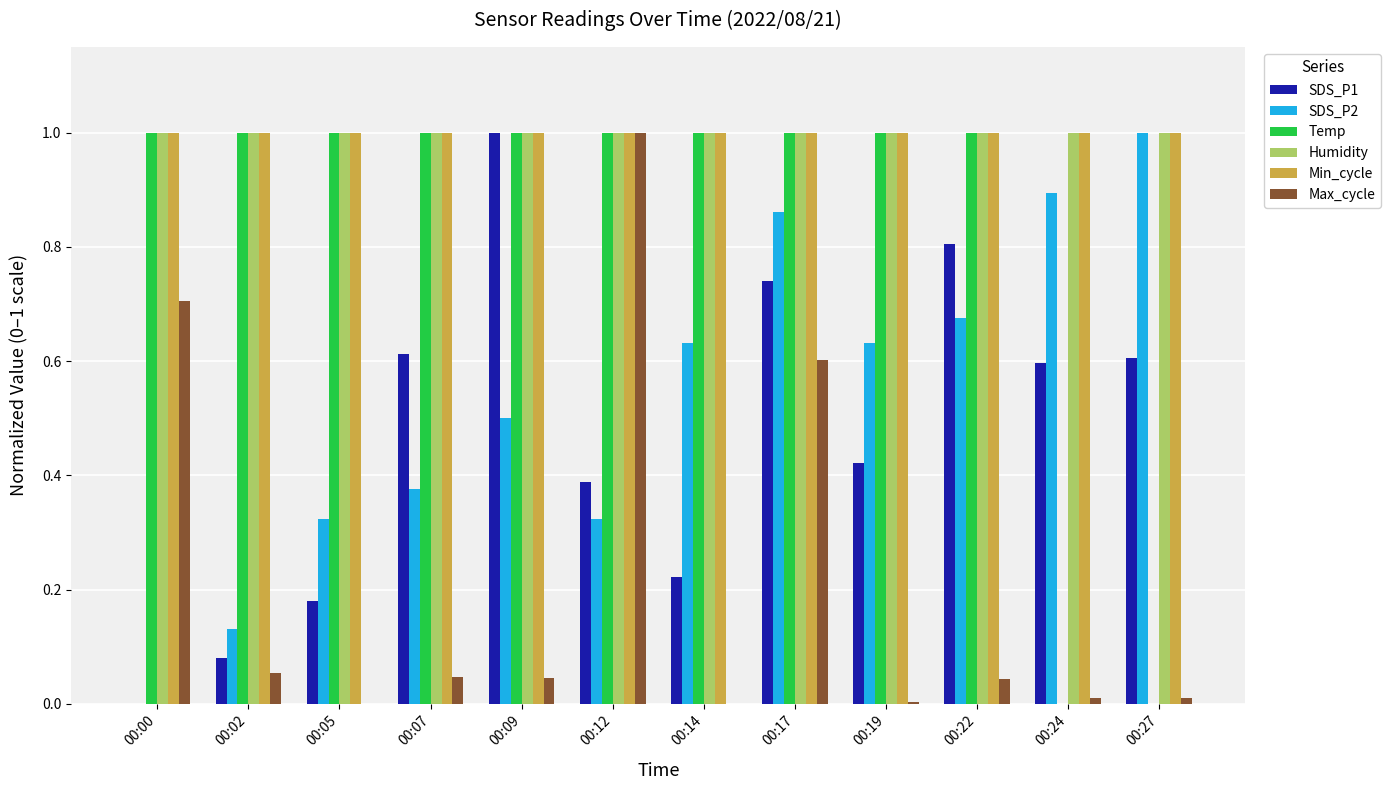

What is the sum of the Temp values at 00:09 and 00:12?

2.0